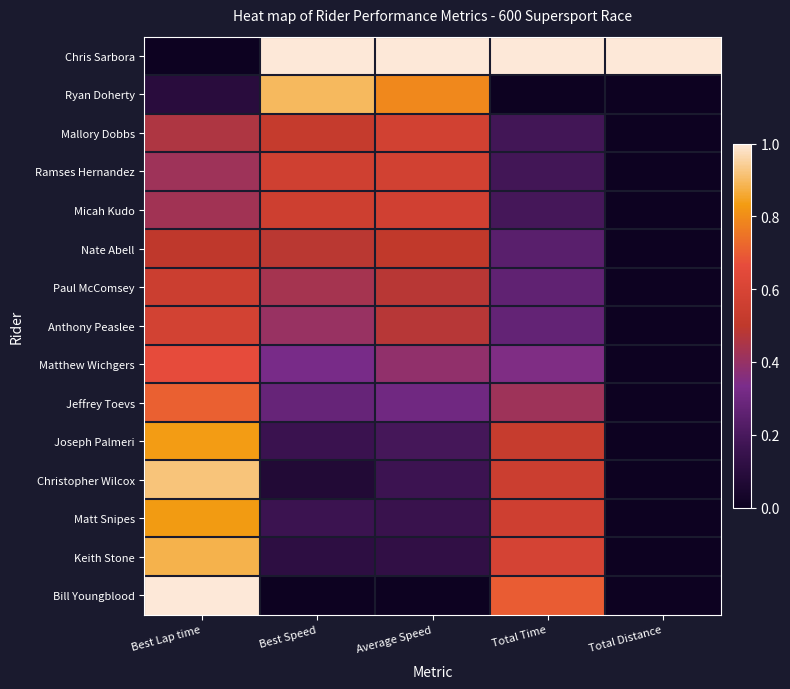

Reading left to right, list all the values displayed in this chart.

Chris Sarbora: Best Lap time=0.0	Best Speed=1.0	Average Speed=1.0	Total Time=1.0	Total Distance=1.0
Ryan Doherty: Best Lap time=0.1	Best Speed=0.9	Average Speed=0.8	Total Time=0.0	Total Distance=0.0
Mallory Dobbs: Best Lap time=0.5	Best Speed=0.5	Average Speed=0.6	Total Time=0.2	Total Distance=0.0
Ramses Hernandez: Best Lap time=0.4	Best Speed=0.6	Average Speed=0.6	Total Time=0.2	Total Distance=0.0
Micah Kudo: Best Lap time=0.4	Best Speed=0.6	Average Speed=0.6	Total Time=0.2	Total Distance=0.0
Nate Abell: Best Lap time=0.5	Best Speed=0.5	Average Speed=0.5	Total Time=0.2	Total Distance=0.0
Paul McComsey: Best Lap time=0.6	Best Speed=0.4	Average Speed=0.5	Total Time=0.3	Total Distance=0.0
Anthony Peaslee: Best Lap time=0.6	Best Speed=0.4	Average Speed=0.5	Total Time=0.3	Total Distance=0.0
Matthew Wichgers: Best Lap time=0.7	Best Speed=0.3	Average Speed=0.4	Total Time=0.3	Total Distance=0.0
Jeffrey Toevs: Best Lap time=0.7	Best Speed=0.3	Average Speed=0.3	Total Time=0.4	Total Distance=0.0
Joseph Palmeri: Best Lap time=0.8	Best Speed=0.2	Average Speed=0.2	Total Time=0.5	Total Distance=0.0
Christopher Wilcox: Best Lap time=0.9	Best Speed=0.1	Average Speed=0.2	Total Time=0.5	Total Distance=0.0
Matt Snipes: Best Lap time=0.8	Best Speed=0.2	Average Speed=0.2	Total Time=0.6	Total Distance=0.0
Keith Stone: Best Lap time=0.9	Best Speed=0.1	Average Speed=0.1	Total Time=0.6	Total Distance=0.0
Bill Youngblood: Best Lap time=1.0	Best Speed=0.0	Average Speed=0.0	Total Time=0.7	Total Distance=0.0